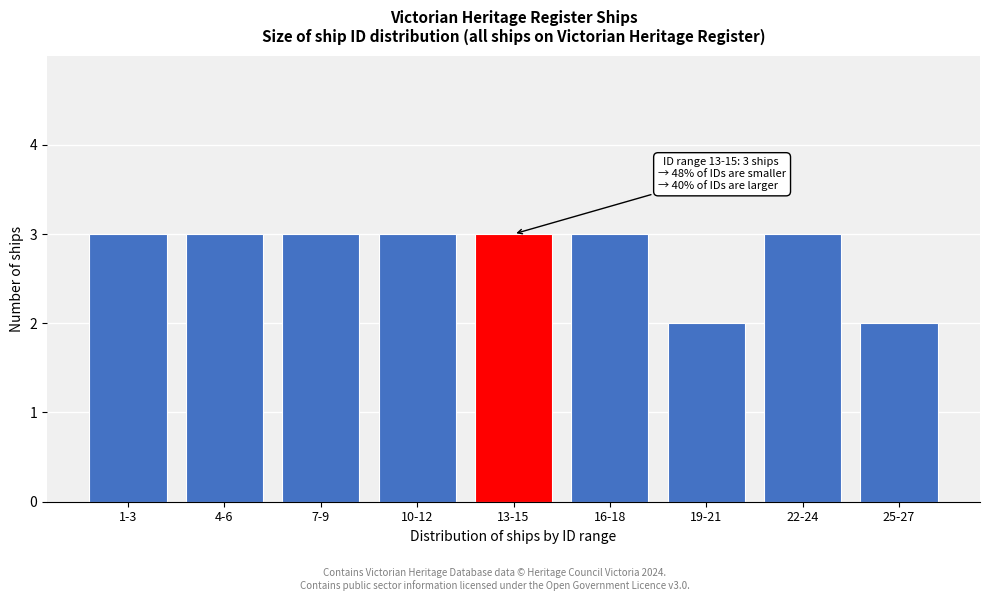

Reading left to right, what are all the values shown in this chart?

3	3	3	3	3	3	2	3	2